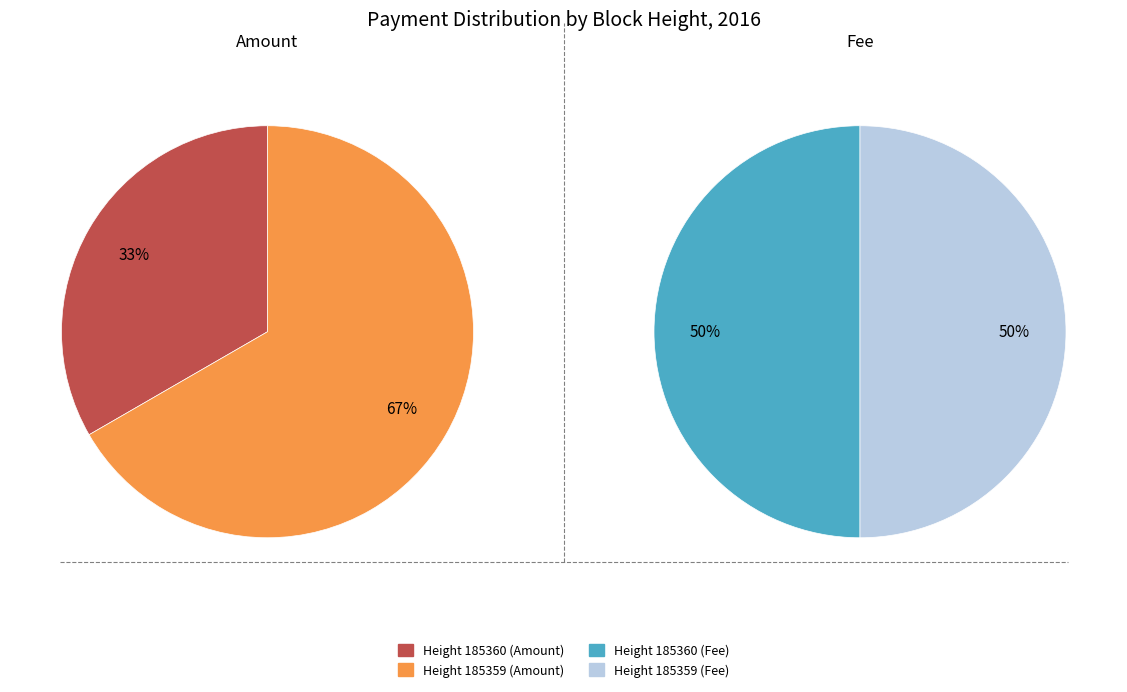

How much of the chart is everything except 185359?

33.3%